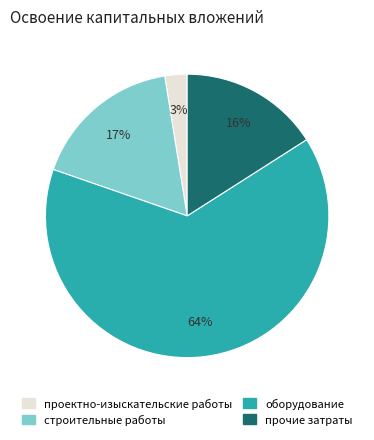

True or false: строительные работы accounts for 17% of the total.

True